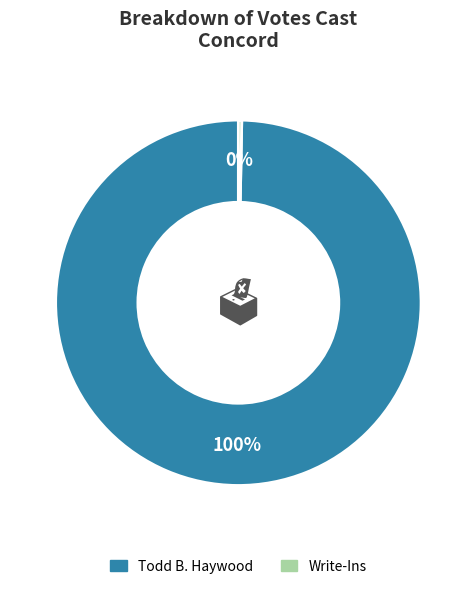

To the nearest percent, what is the average slice percentage?

50%